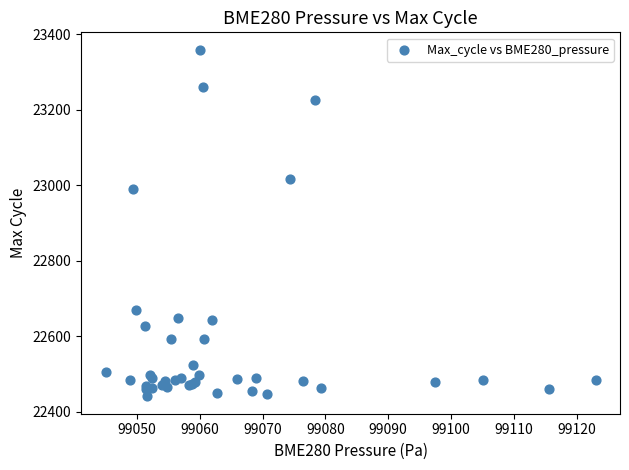

What Y value in the scatter plot is closest to 22900?

22991